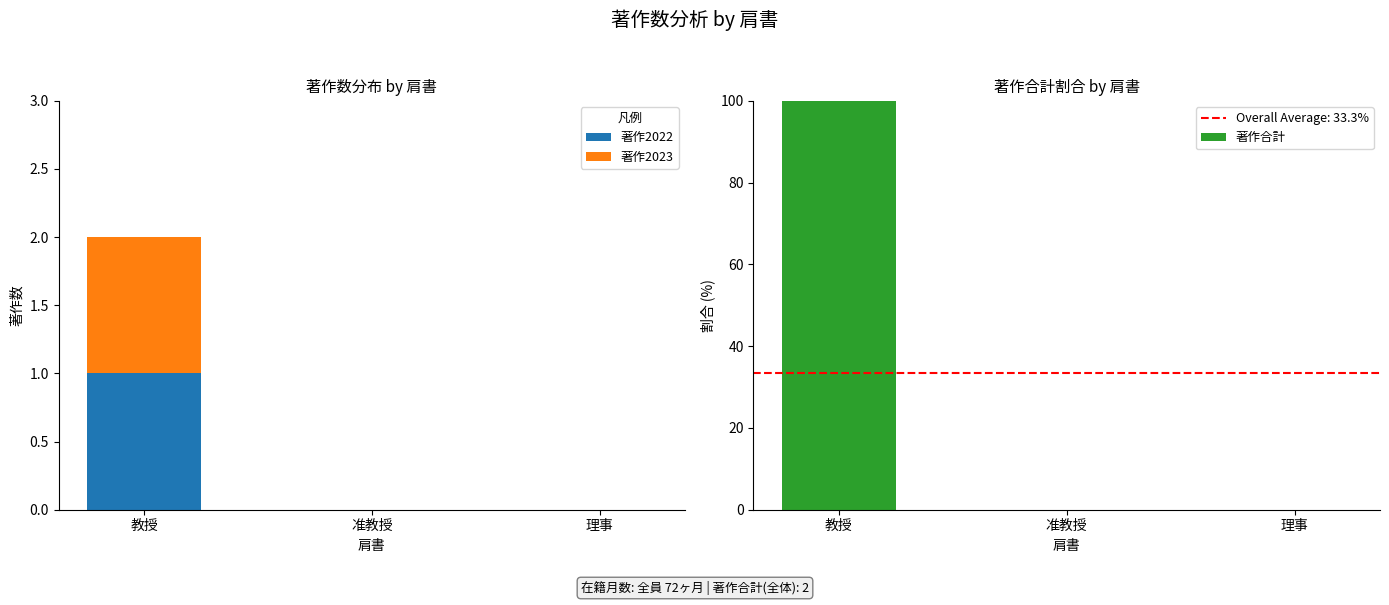

Which has a higher value, 教授 or 理事?

教授